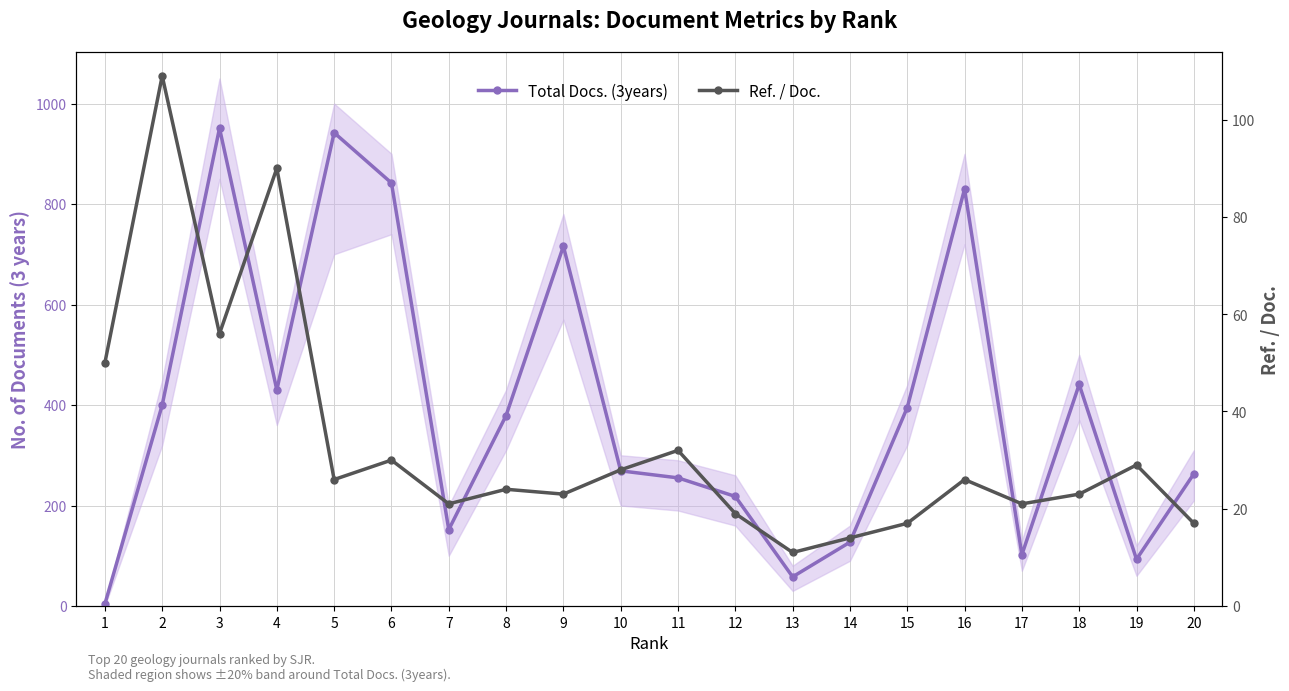

Where do Ref. / Doc. and Total Docs. (3years) first cross each other?

1 and 2